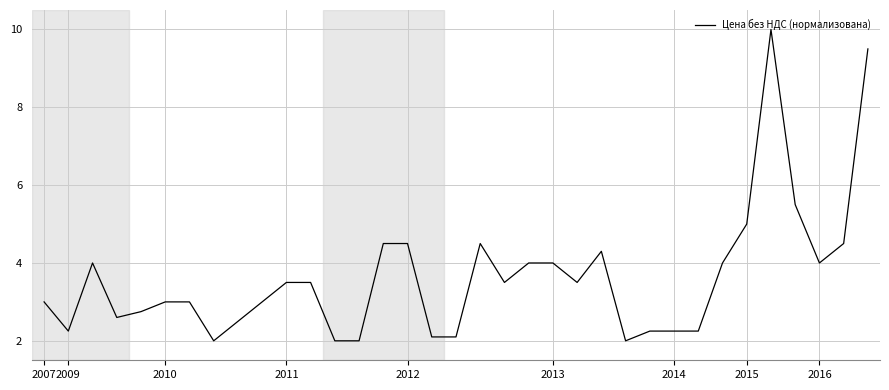

Reading left to right, list all the values displayed in this chart.

3.0	2.3	4.0	2.6	2.7	3.0	3.0	2.0	2.5	3.0	3.5	3.5	2.0	2.0	4.5	4.5	2.1	2.1	4.5	3.5	4.0	4.0	3.5	4.3	2.0	2.3	2.3	2.3	4.0	5.0	10.0	5.5	4.0	4.5	9.5